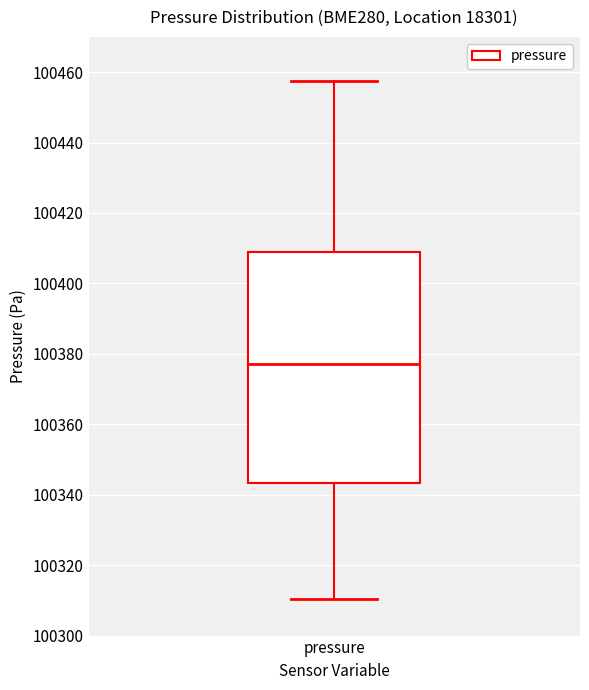

Where is the upper edge of the box for pressure on the y-axis? The values are not printed on the chart, so give them approximately, as read against the axis.

100408